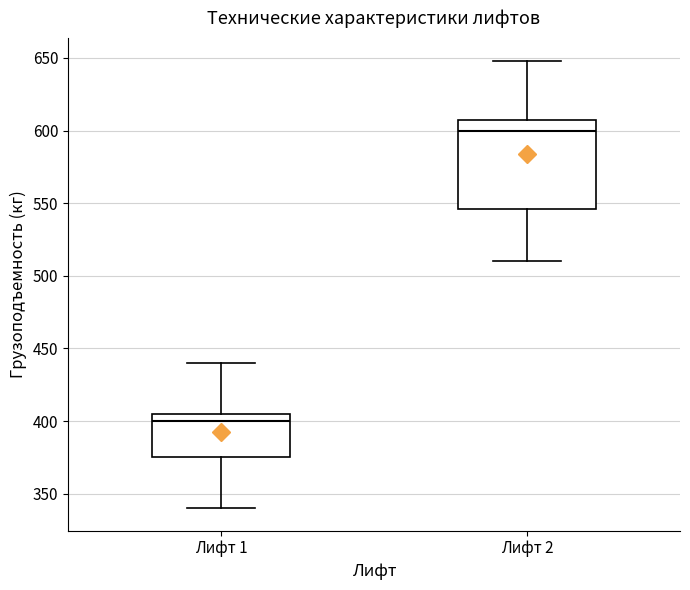

Where does the median line of the box for Лифт 1 sit on the y-axis? The values are not printed on the chart, so give them approximately, as read against the axis.

400